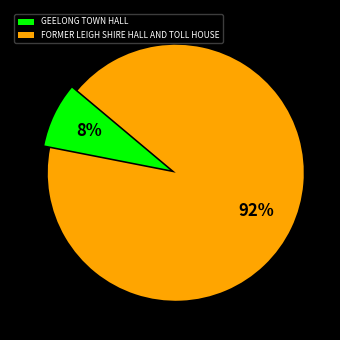

The GEELONG TOWN HALL slice represents 1% of the pie. True or false?

False